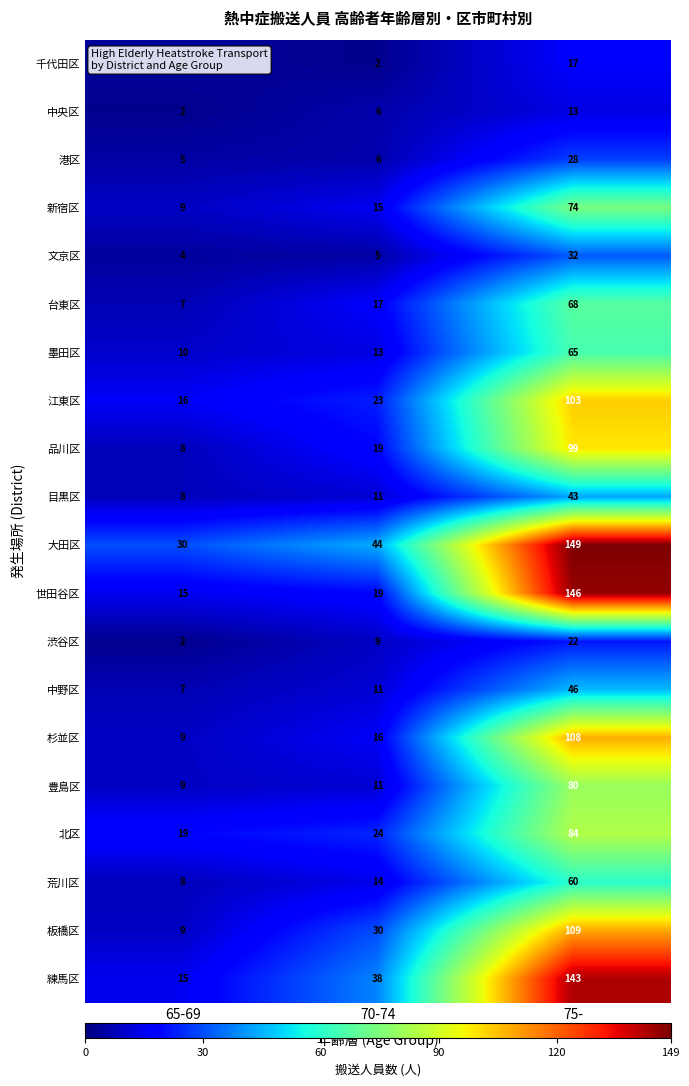

The 中野区 series shows 7 at 65-69. True or false?

True